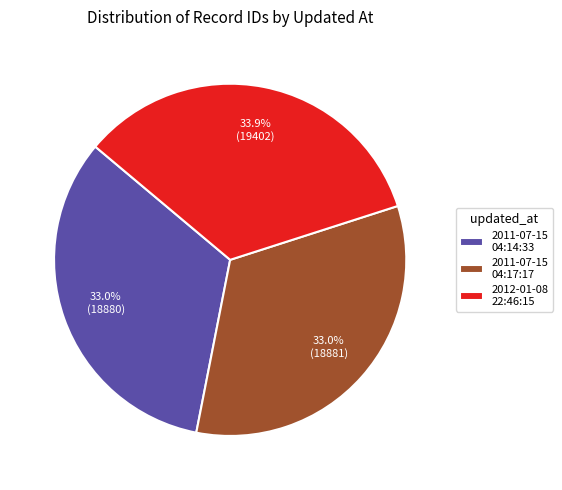

Approximately how many times larger is the value at 2012-01-08 22:46:15 compared to 2011-07-15 04:14:33?

1.0